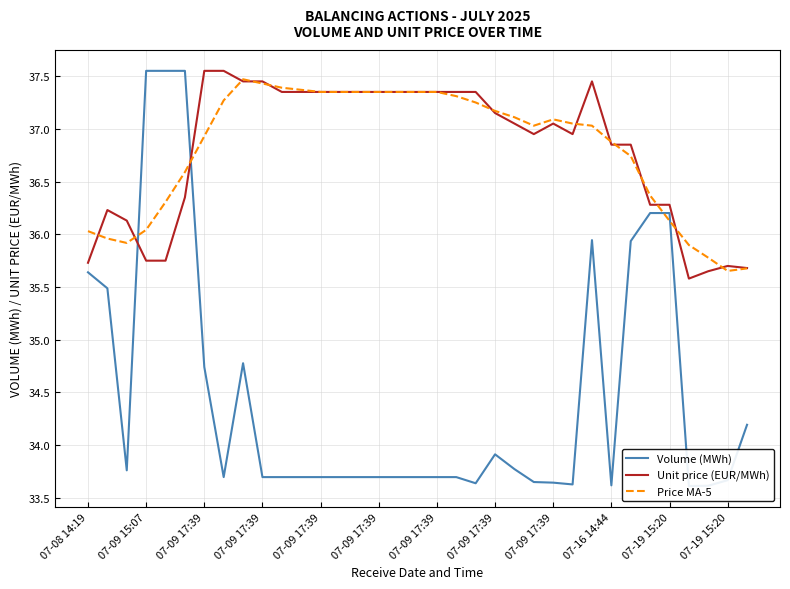

What is the sum of all Price MA-5 values?

1288.3